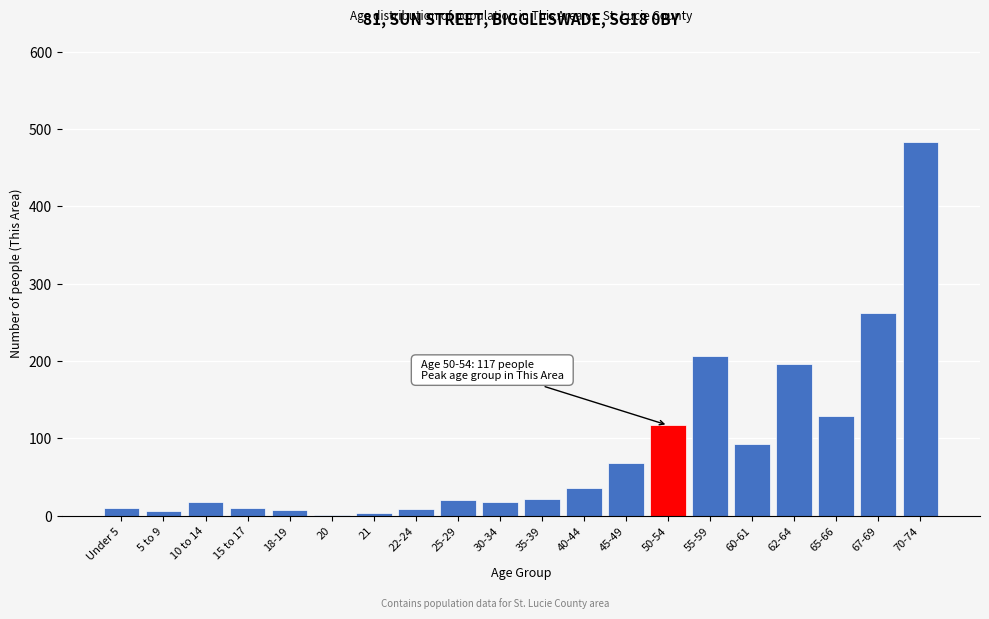

What is the sum of all values?

1717